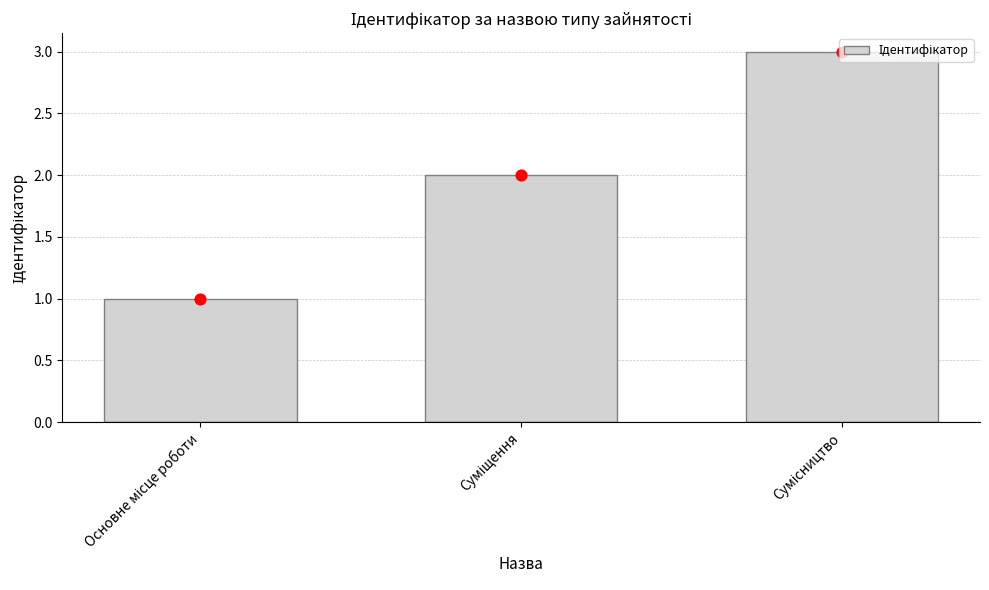

What is the change in value from Основне місце роботи to Сумісництво?

+2